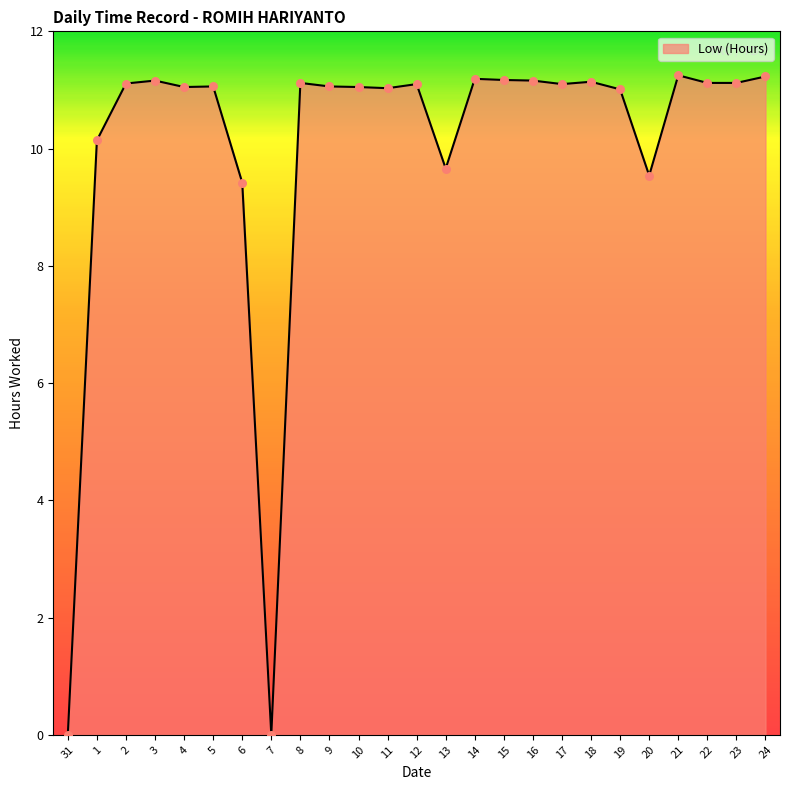

What is the change in value from 10 to 21?

+0.2